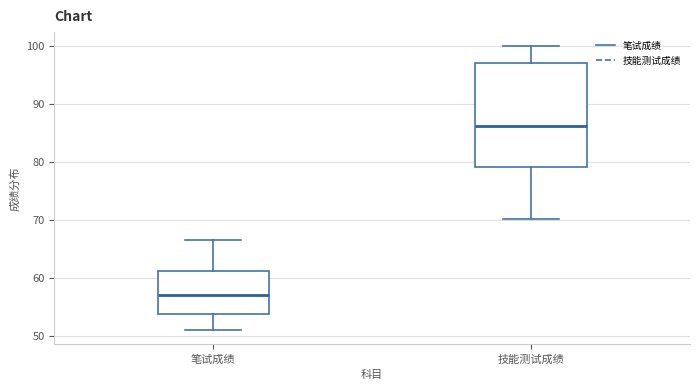

Reading left to right, transcribe this box plot: for each box, give where its median line is, the range the box spans, and where its two whiskers end, as read against the y-axis. The values are not printed on the chart, so give them approximately, as read against the axis.

笔试成绩: median 57, box 54 to 61, whiskers 51 to 67
技能测试成绩: median 86, box 79 to 97, whiskers 70 to 100